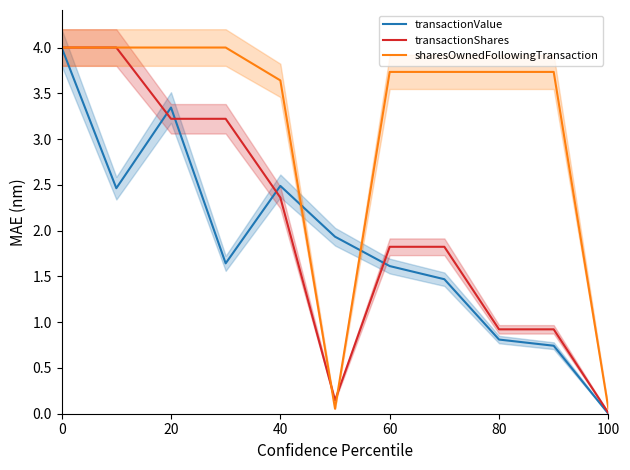

How many values in transactionValue are above zero?

10